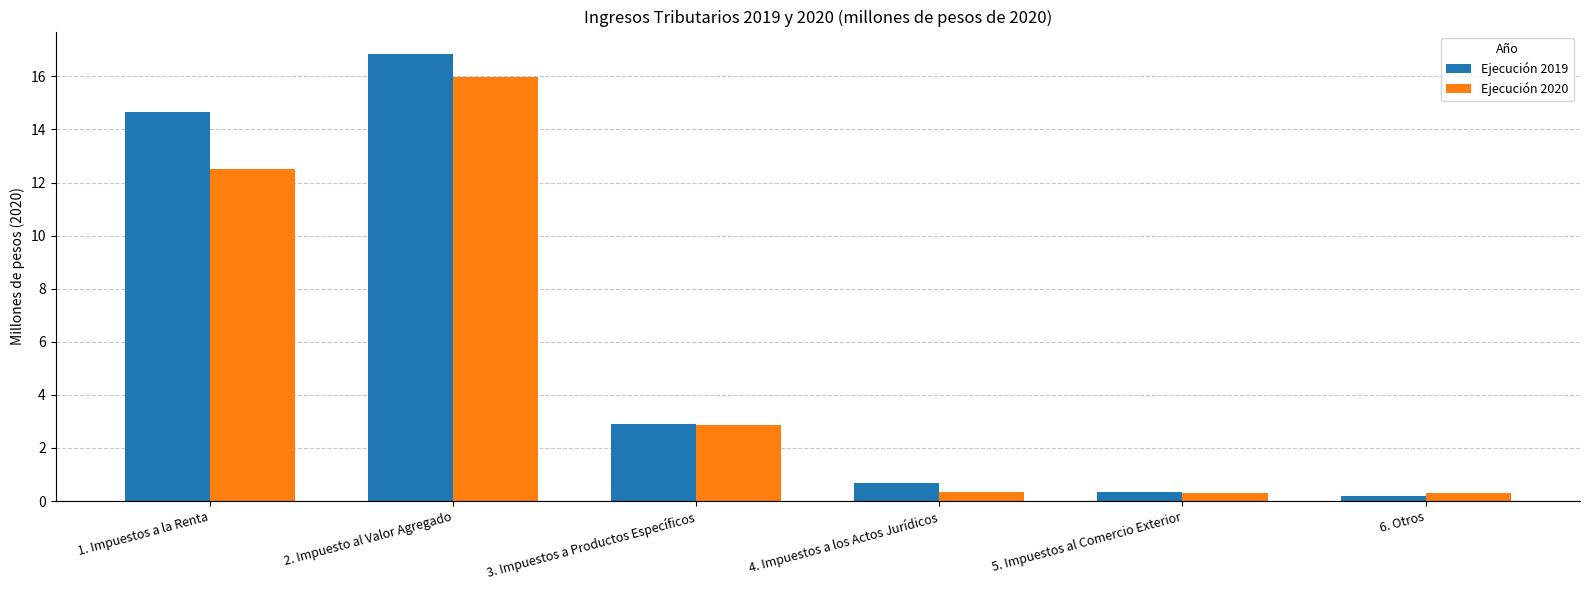

Is it true that Ejecución 2019 equals 26.2 at 1. Impuestos a la Renta?

False